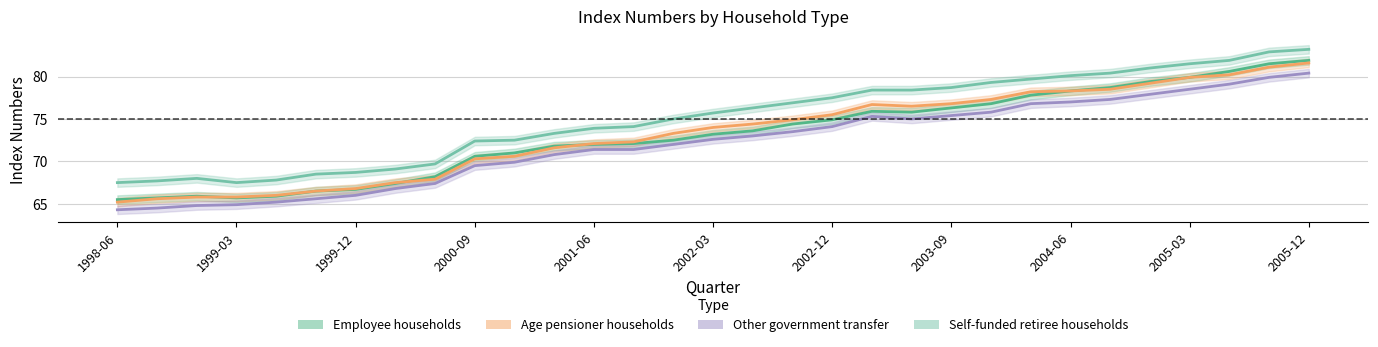

At which category does Other government transfer reach its first local peak?

2003-03